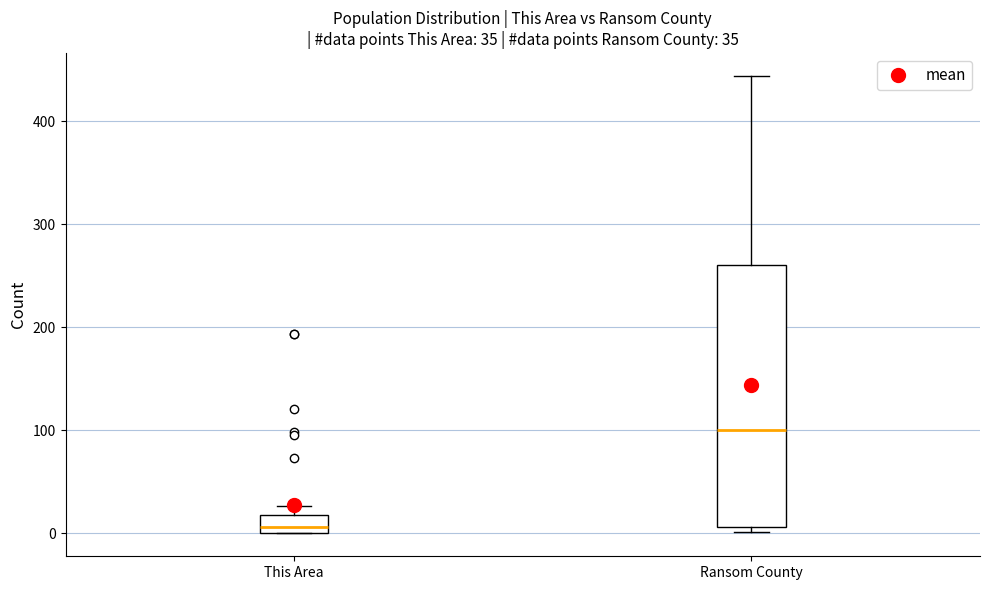

Which box is the tallest, from its lower edge to its upper edge?

Ransom County